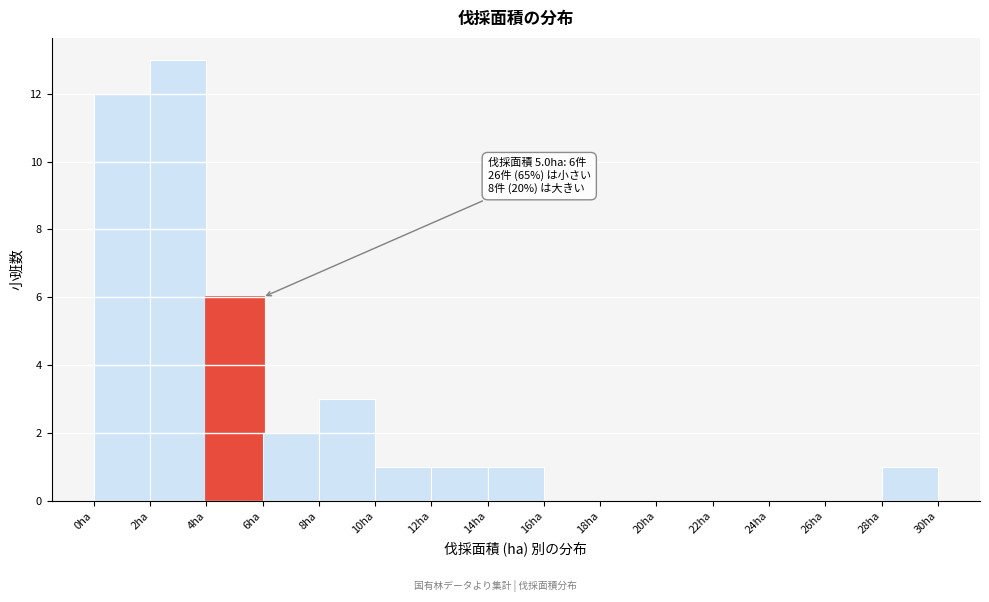

Over which range of the x-axis is the bar tallest?

2 to 4